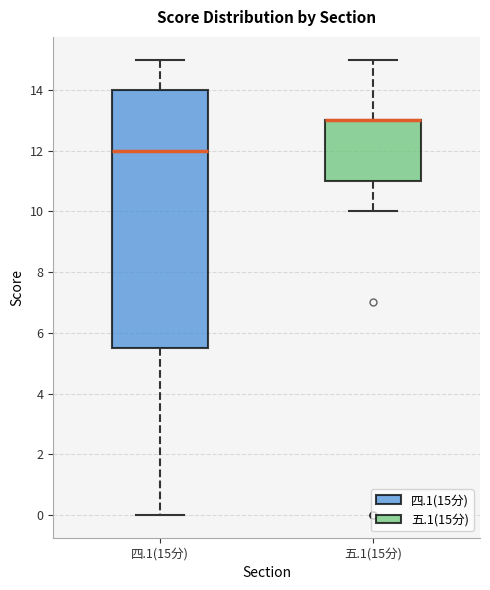

Reading left to right, read every box against the y-axis: the position of its median line, the range the box covers, and the ends of its whiskers. The values are not printed on the chart, so give them approximately, as read against the axis.

四.1(15分): median 12.0, box 5.6 to 14.0, whiskers 0.0 to 15.0
五.1(15分): median 13.0 (drawn on the box's upper edge), box 11.0 to 13.0, whiskers 10.0 to 15.0